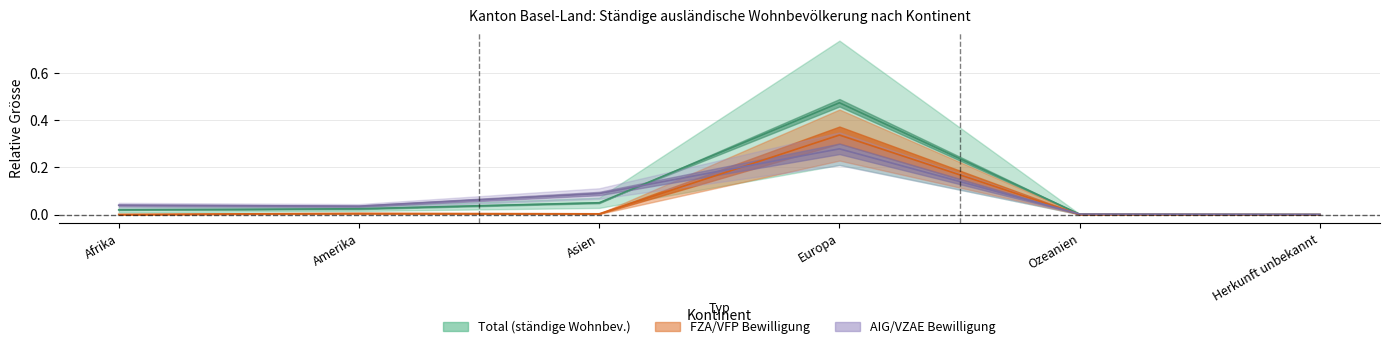

Which category has the lowest value across all series?

Herkunft unbekannt